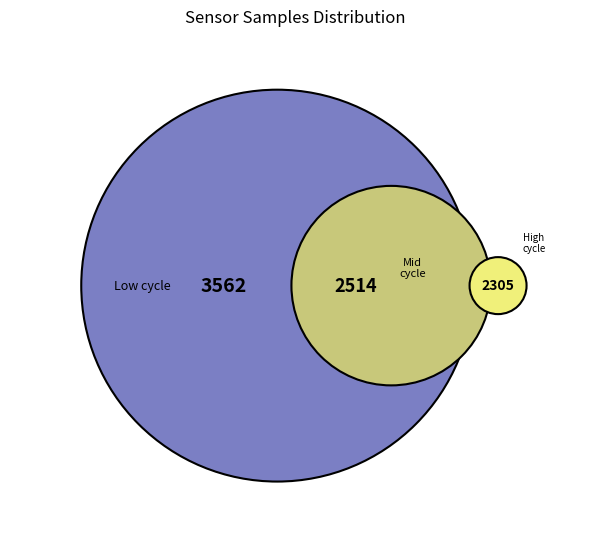

The 27 slice represents 14% of the pie. True or false?

False